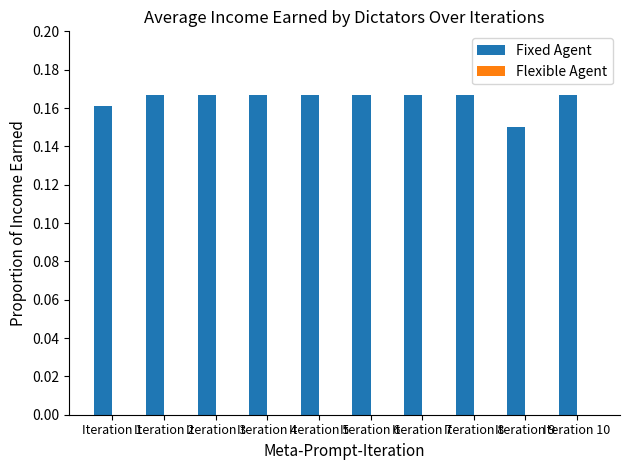

Is it true that the value at Iteration 6 is 0.3?

False